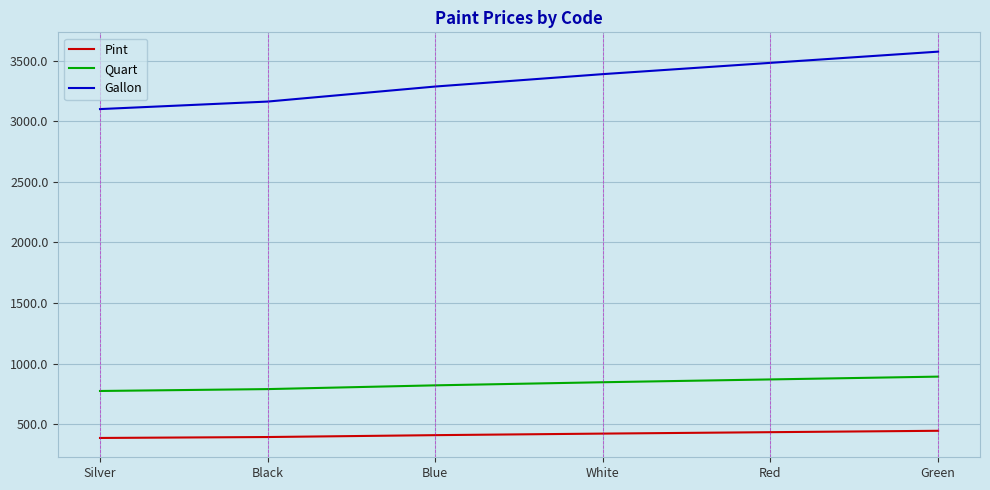

Which category has the lowest value in the Gallon series?

Silver